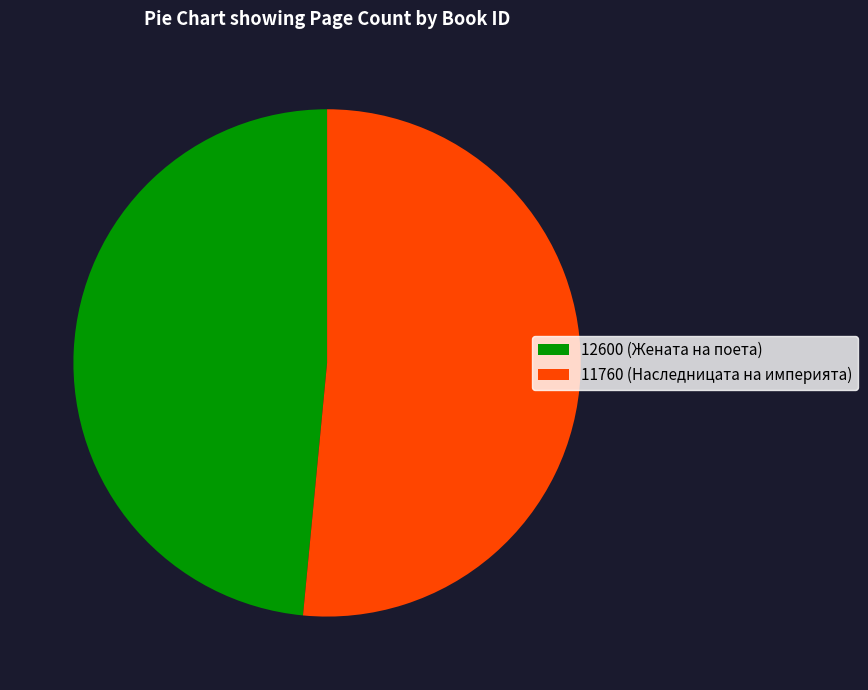

Rank the categories by value from lowest to highest.

12600, 11760